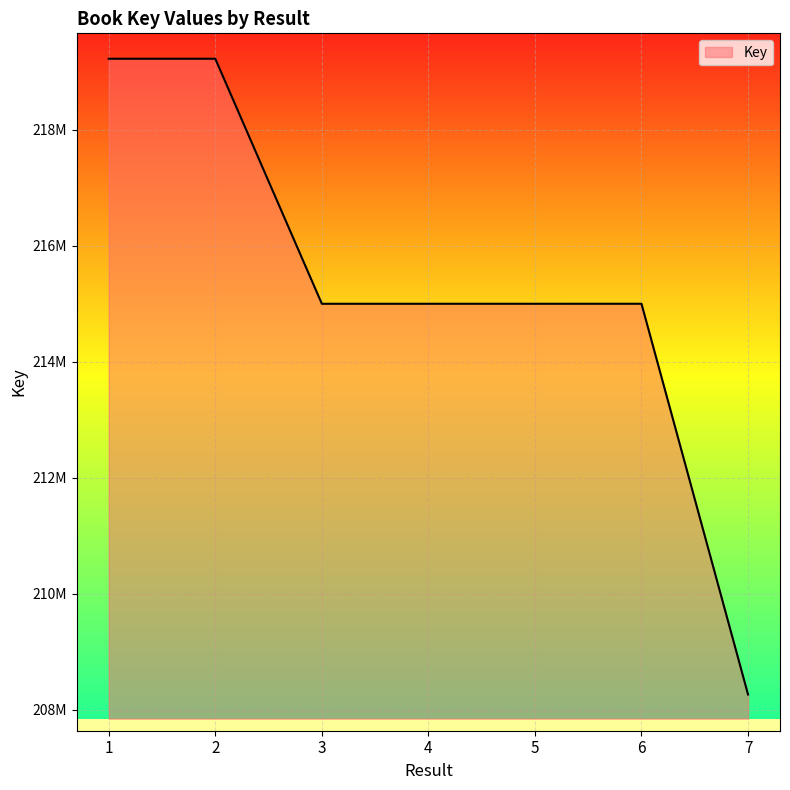

Does the chart have visible grid lines?

Yes